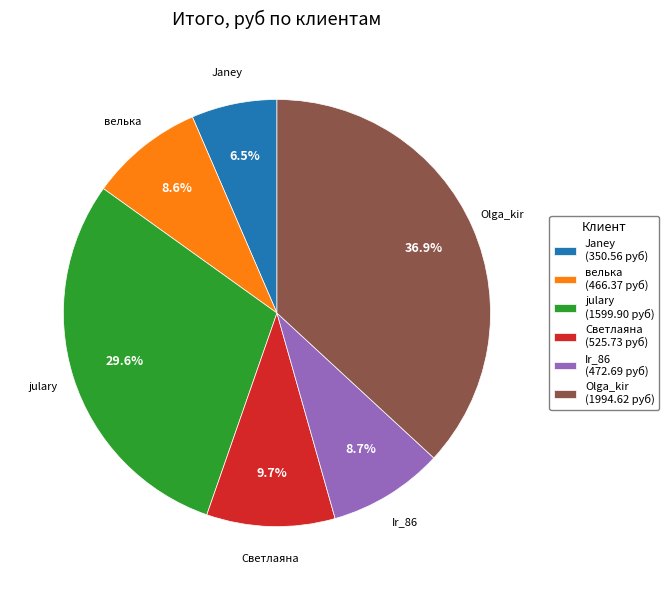

Between велька and Janey, which is larger?

велька